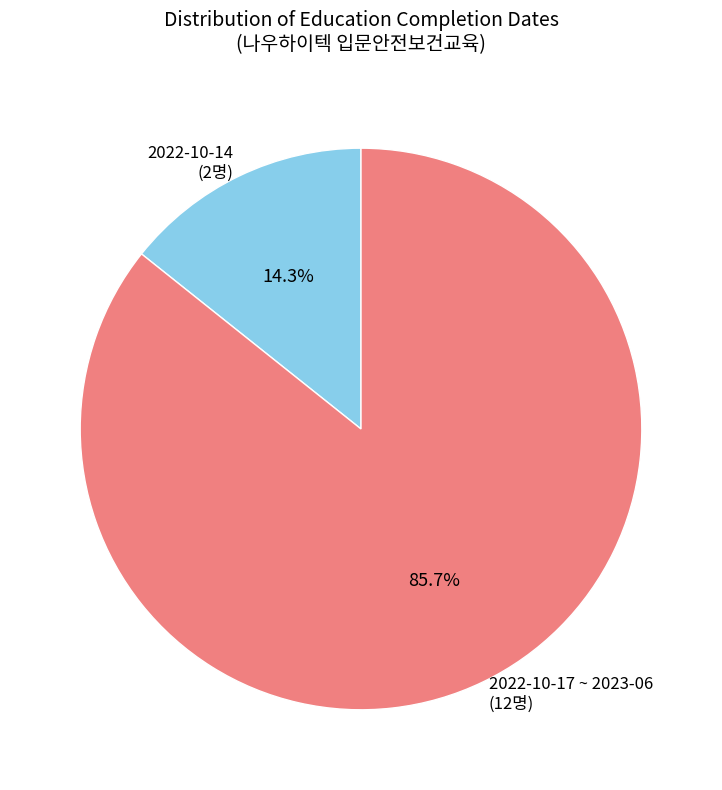

Approximately how many times larger is the value at 2022-10-17 ~ 2023-06 (12명) compared to 2022-10-14 (2명)?

6.0